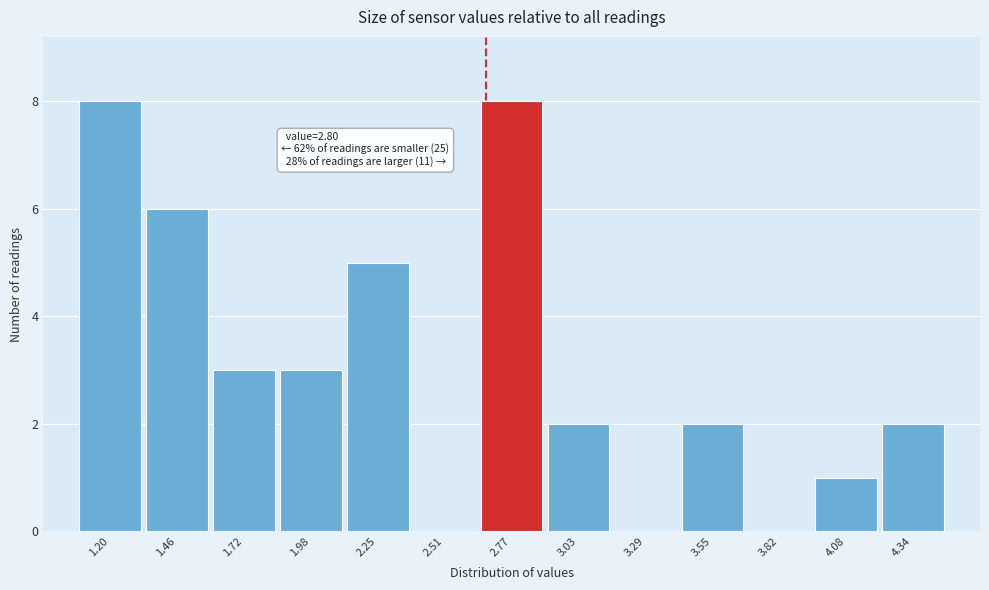

Reading left to right, transcribe all the data shown in this chart.

1.20=8	1.46=6	1.72=3	1.98=3	2.25=5	2.51=0	2.77=8	3.03=2	3.29=0	3.55=2	3.82=0	4.08=1	4.34=2